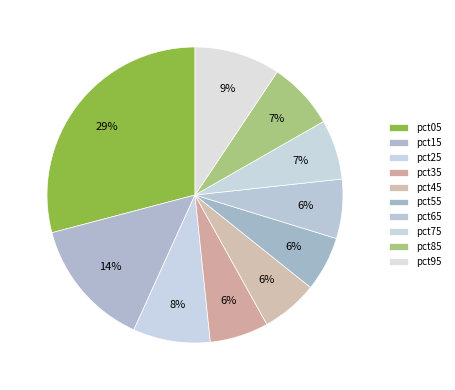

Rank the categories by value from highest to lowest.

pct05, pct15, pct95, pct25, pct85, pct75, pct65, pct35, pct45, pct55